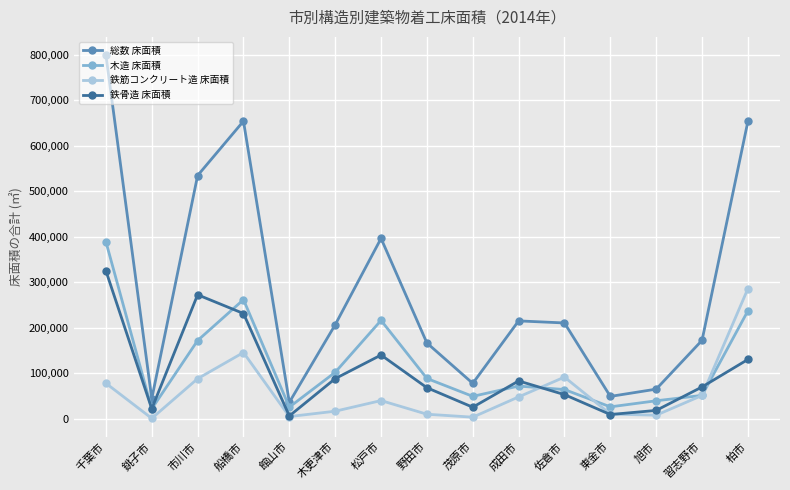

At which label does 鉄筋コンクリート造 床面積 reach its peak?

柏市